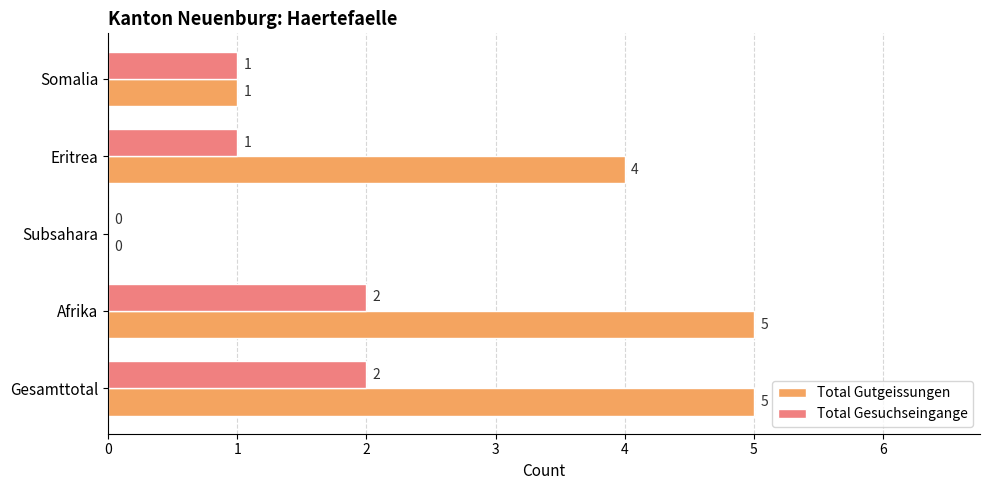

Which series has the largest total across all categories?

Total Gutgeissungen